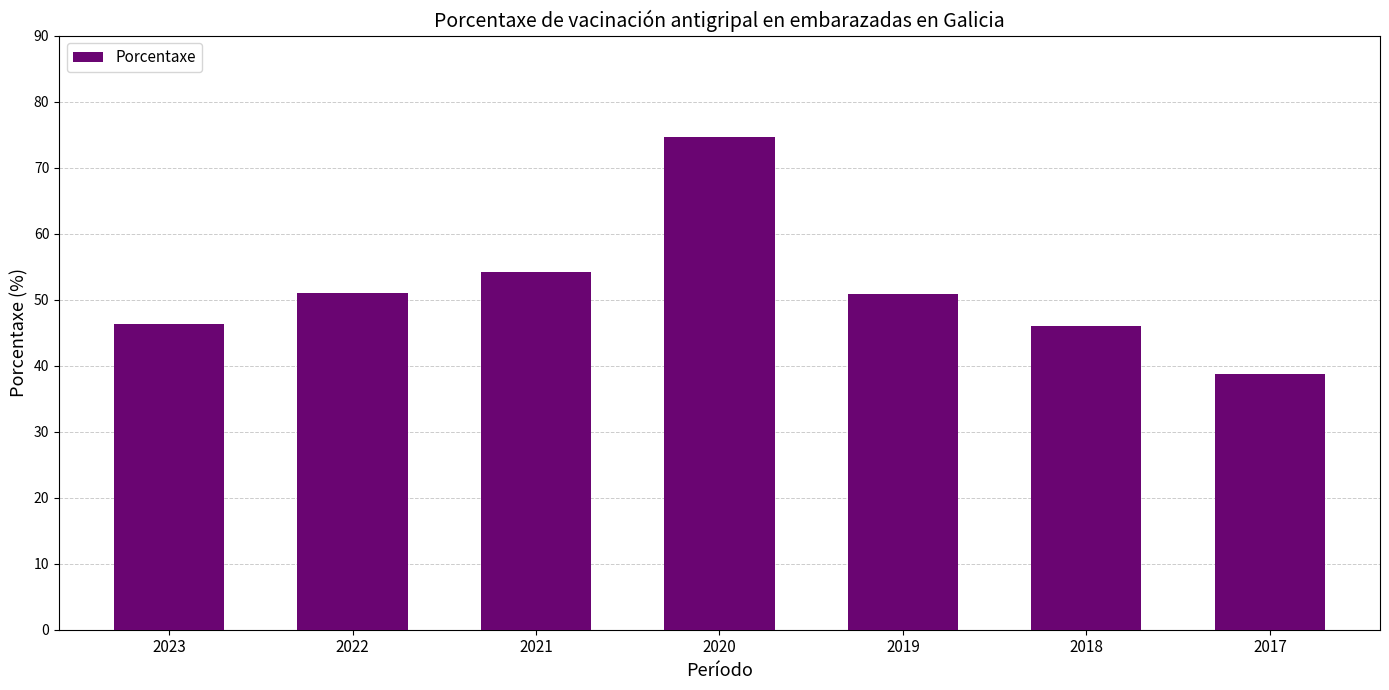

What is the difference between the maximum and minimum values?

35.8